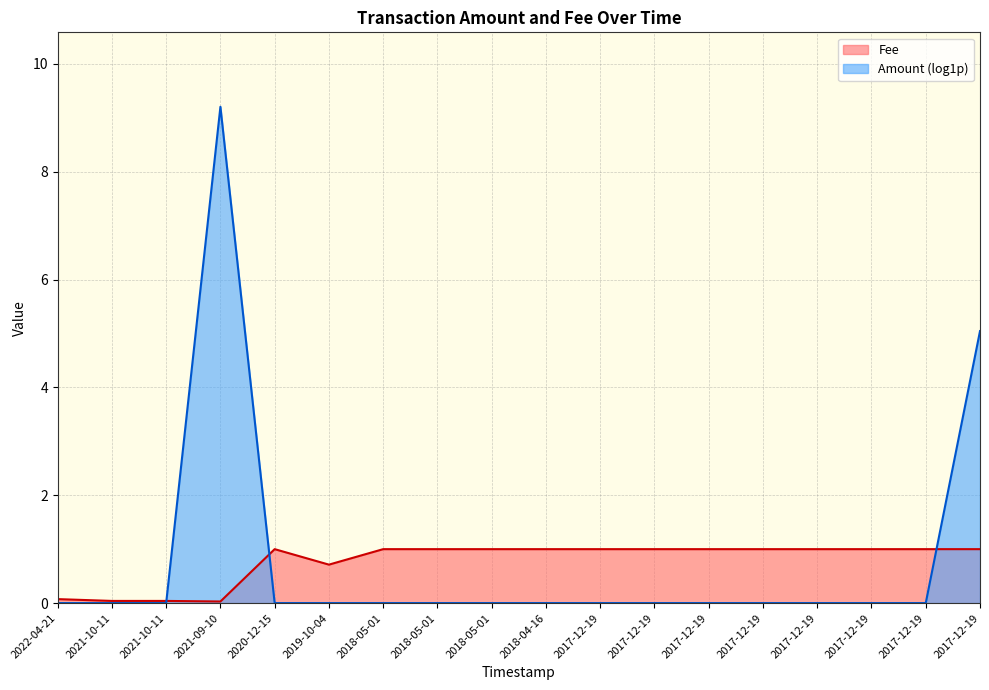

Between 2021-09-10 and 2018-05-01, which is larger?

2018-05-01